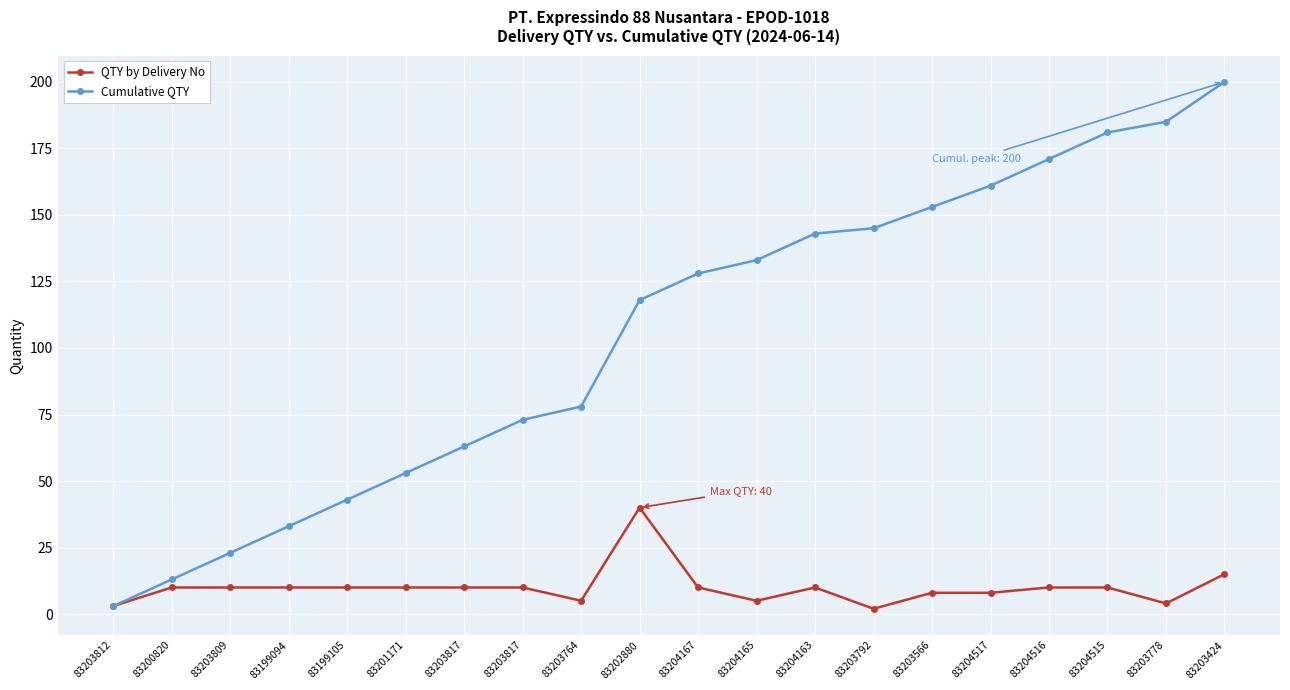

How many lines are shown in the chart?

2